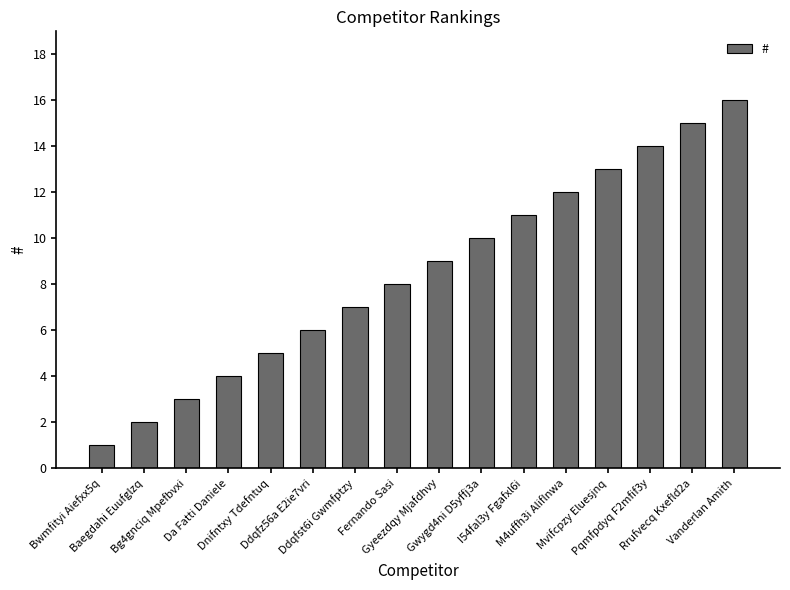

True or false: the data shows 3 at Bg4gnciq Mpefbvxi.

True